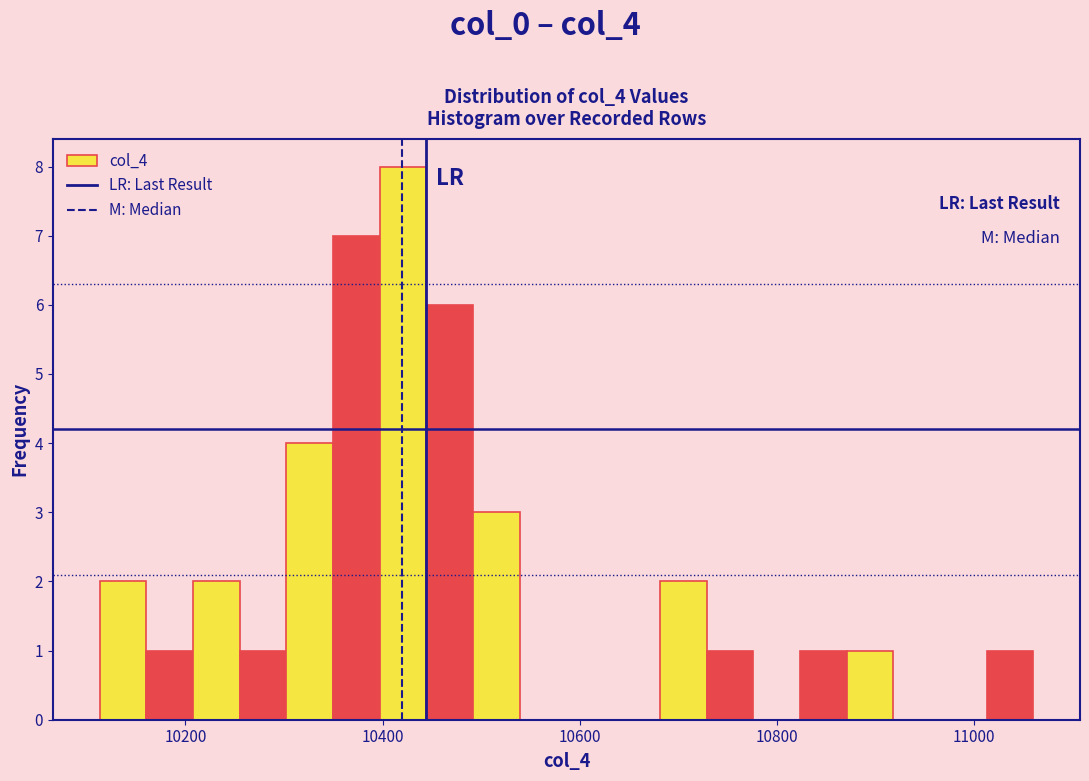

Around what value on the x-axis is the tallest bar? Give the approximate position of its centre, as read against the axis.

10420